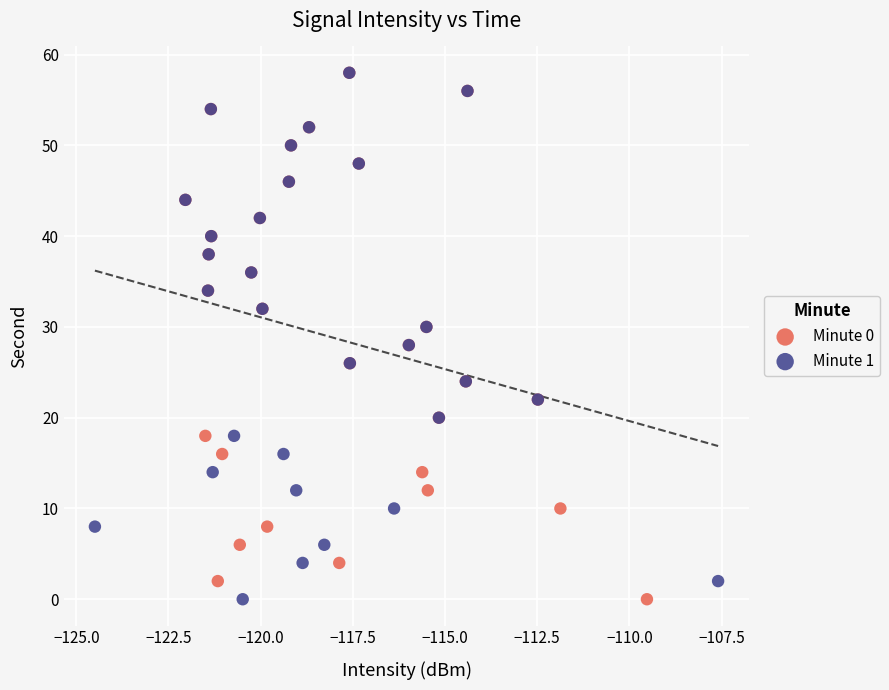

What are all the series names shown in the legend?

Minute 0, Minute 1